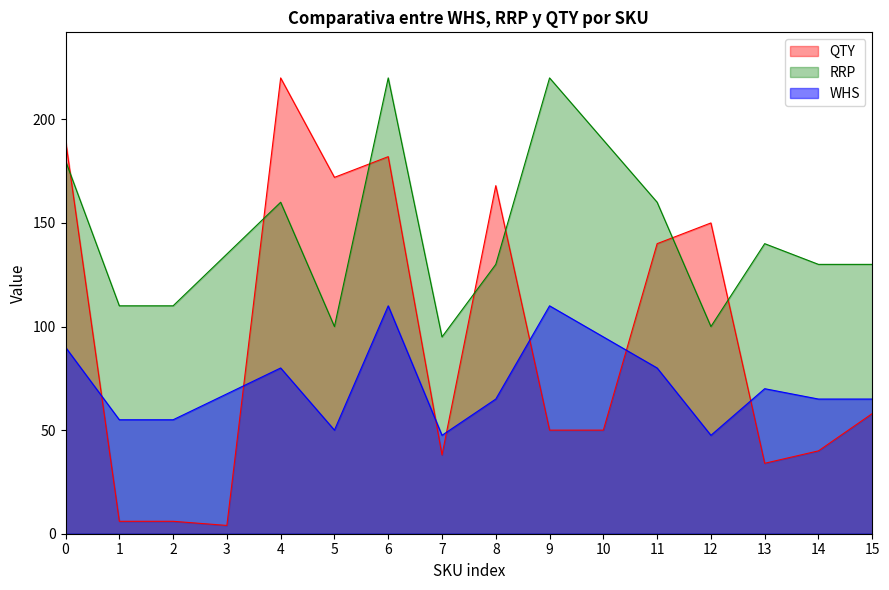

What is the smallest value displayed?

4.0